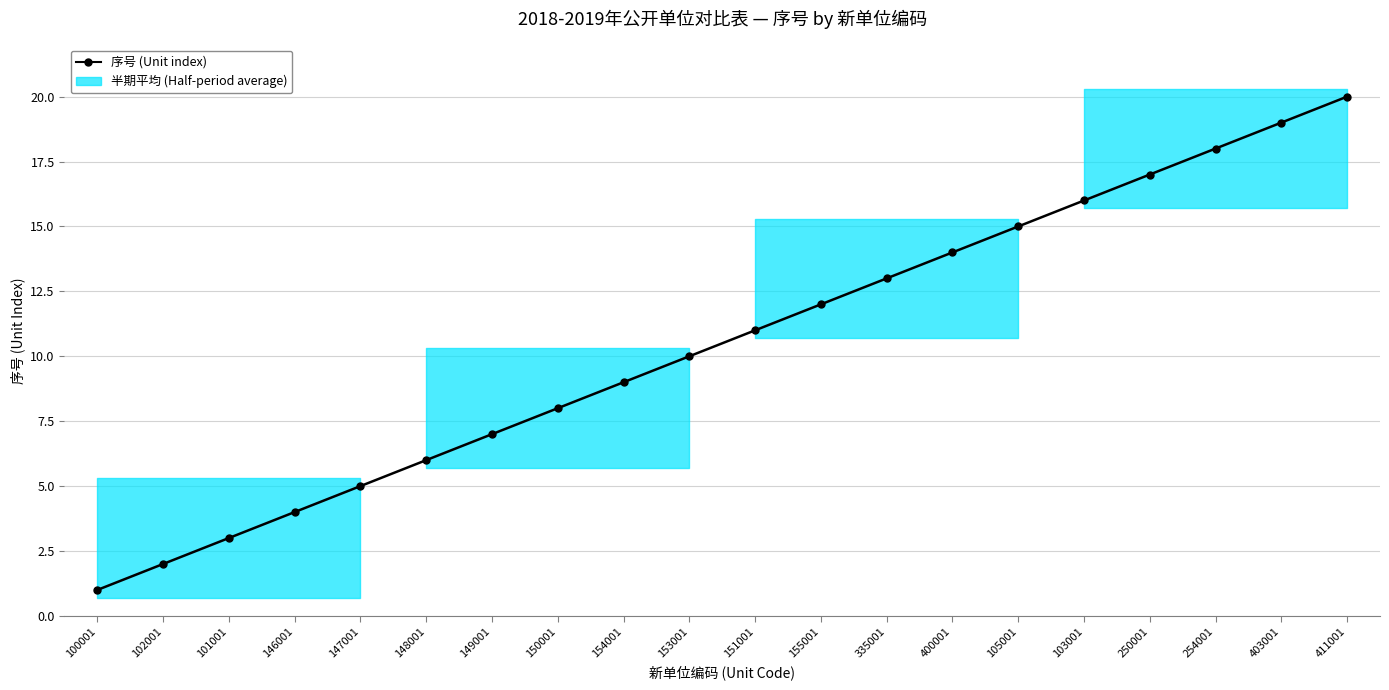

Reading left to right, list all the values displayed in this chart.

100001=1	102001=2	101001=3	146001=4	147001=5	148001=6	149001=7	150001=8	154001=9	153001=10	151001=11	155001=12	335001=13	400001=14	105001=15	103001=16	250001=17	254001=18	403001=19	411001=20